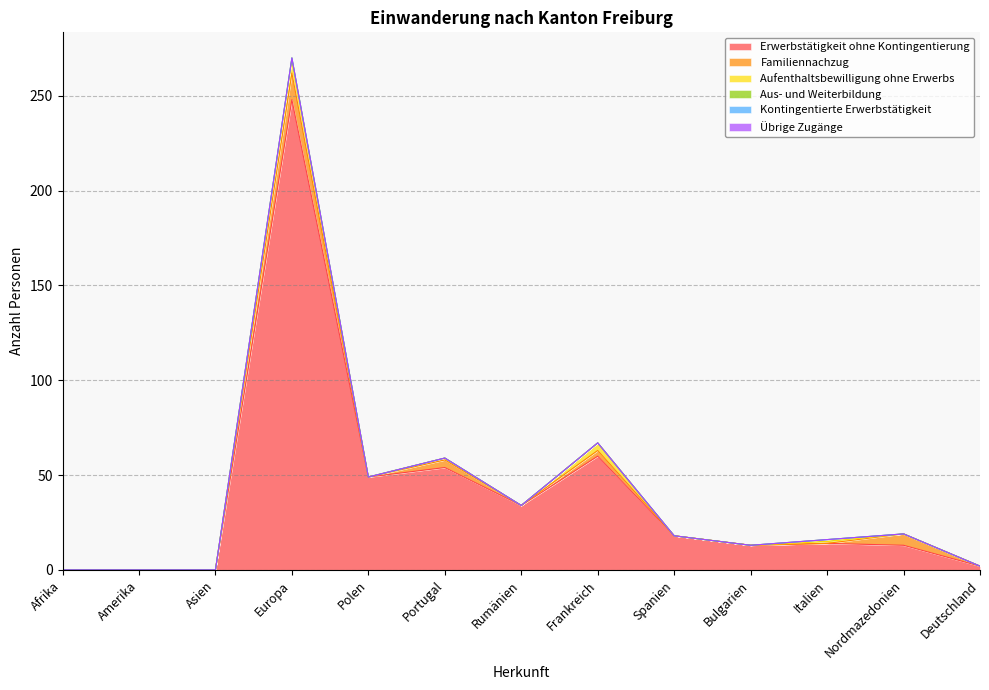

What position from the right is Polen?

9